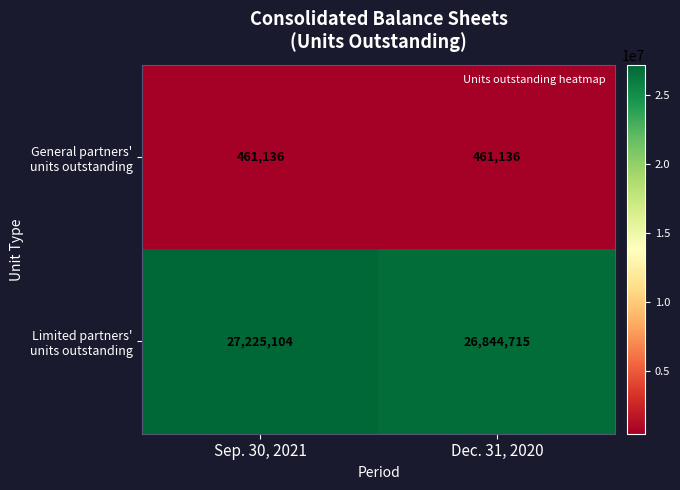

How many distinct data groups are displayed?

2